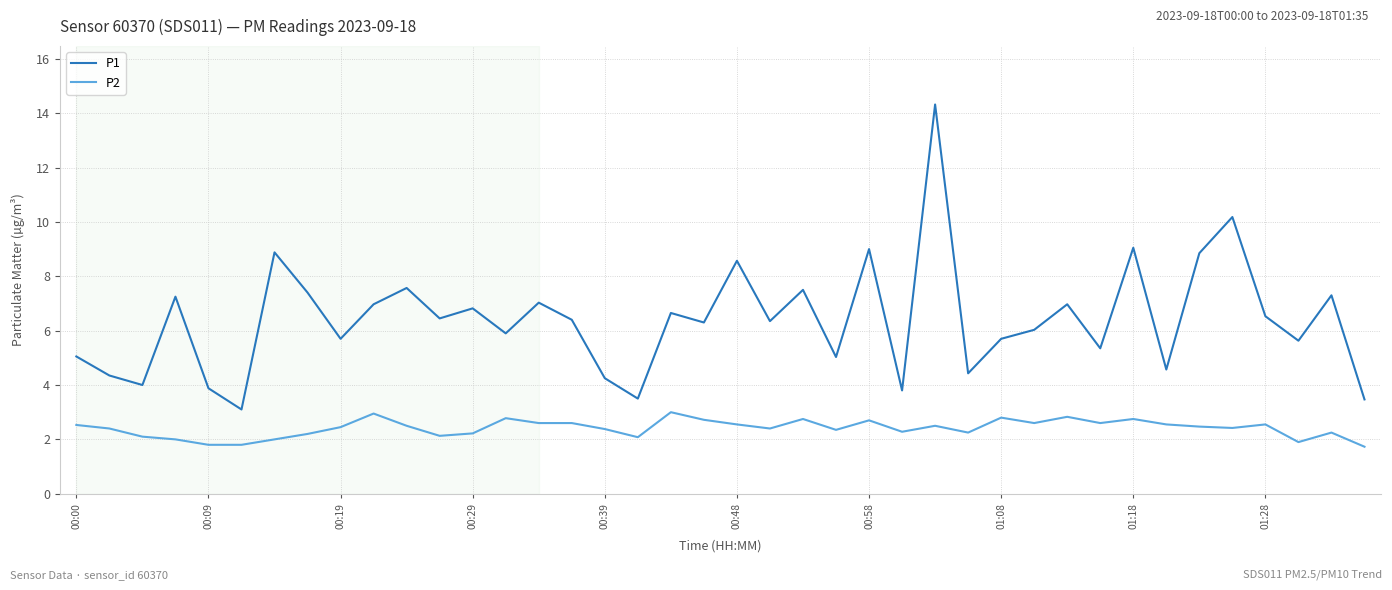

Which series has the largest total across all categories?

P1